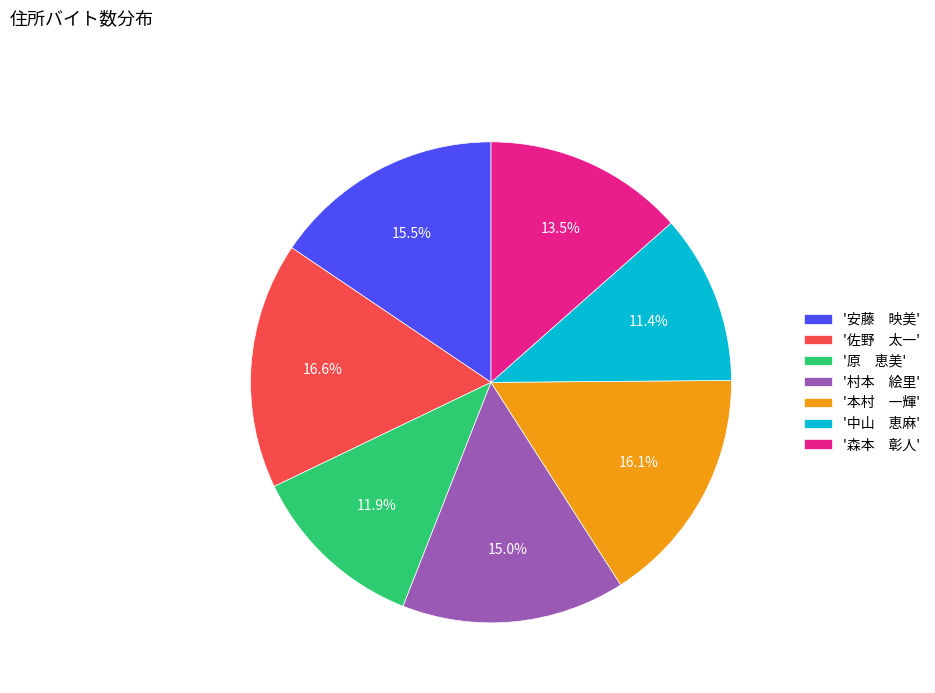

Combined, what portion of the pie is '佐野 太一' and '安藤 映美'?

32.1%